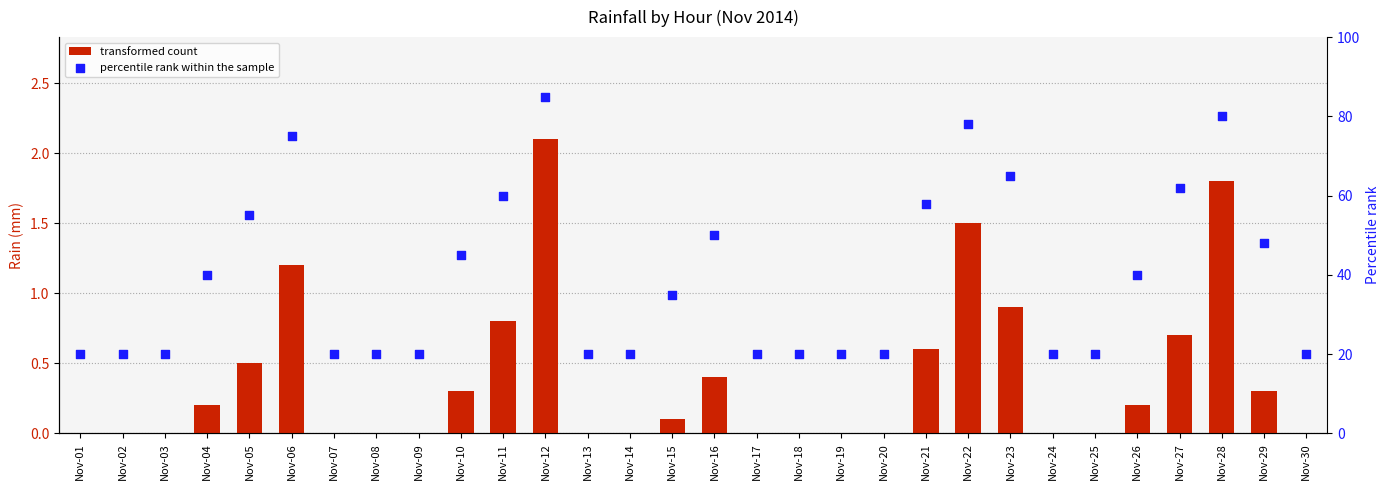

Which series has the largest Y range (max minus min)?

percentile rank within the sample